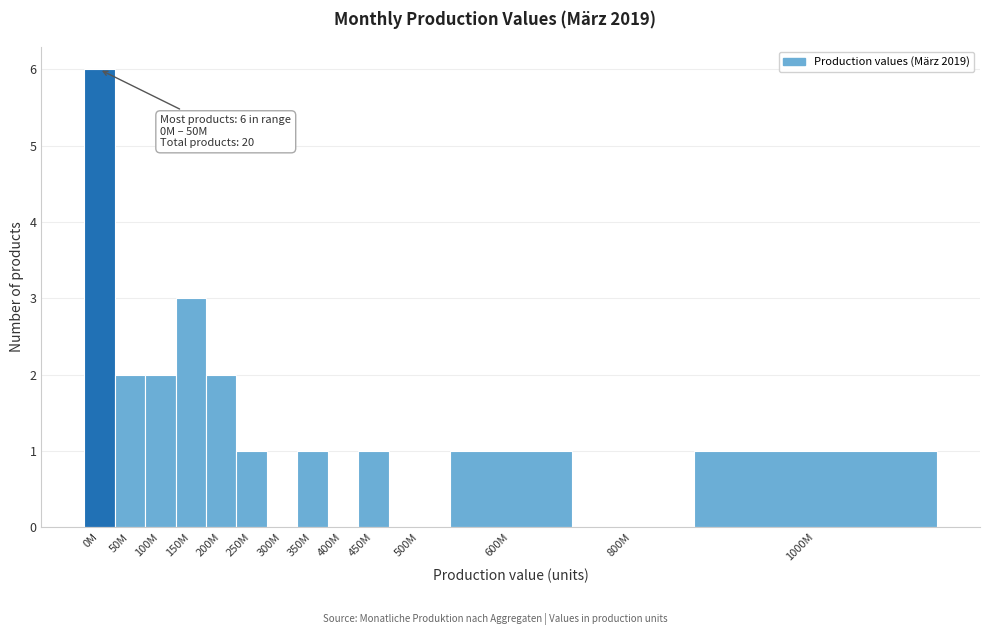

Reading left to right, extract all data points from this chart.

0M=6	50M=2	100M=2	150M=3	200M=2	250M=1	300M=0	350M=1	400M=0	450M=1	500M=0	600M=1	800M=0	1000M=1